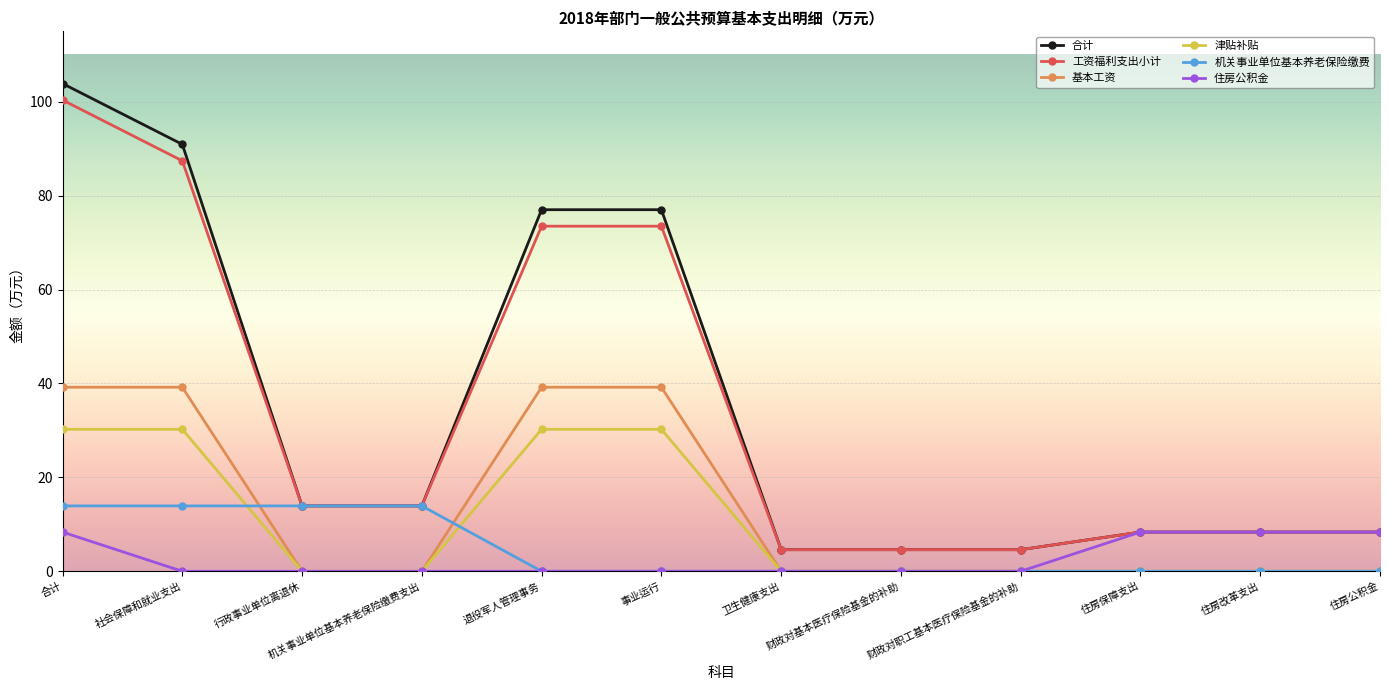

Which series has the largest range (max minus min)?

合计